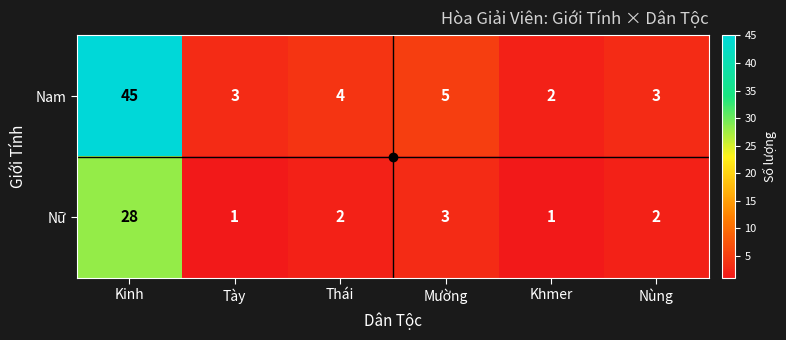

What is the difference between the highest and lowest values at Kinh?

17